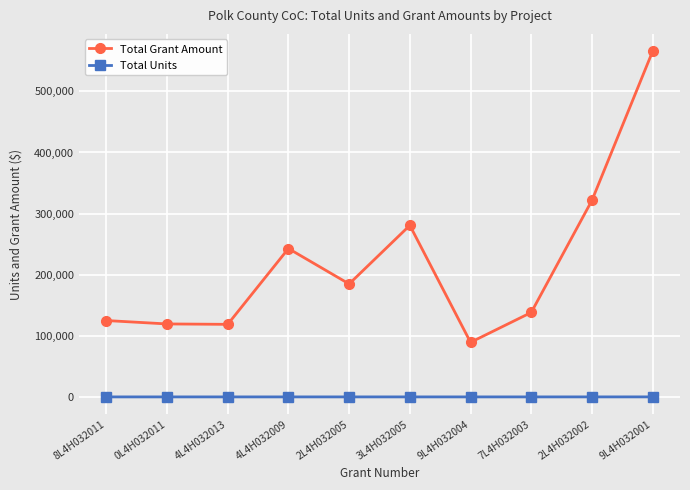

What position from the right is 8L4H032011?

10